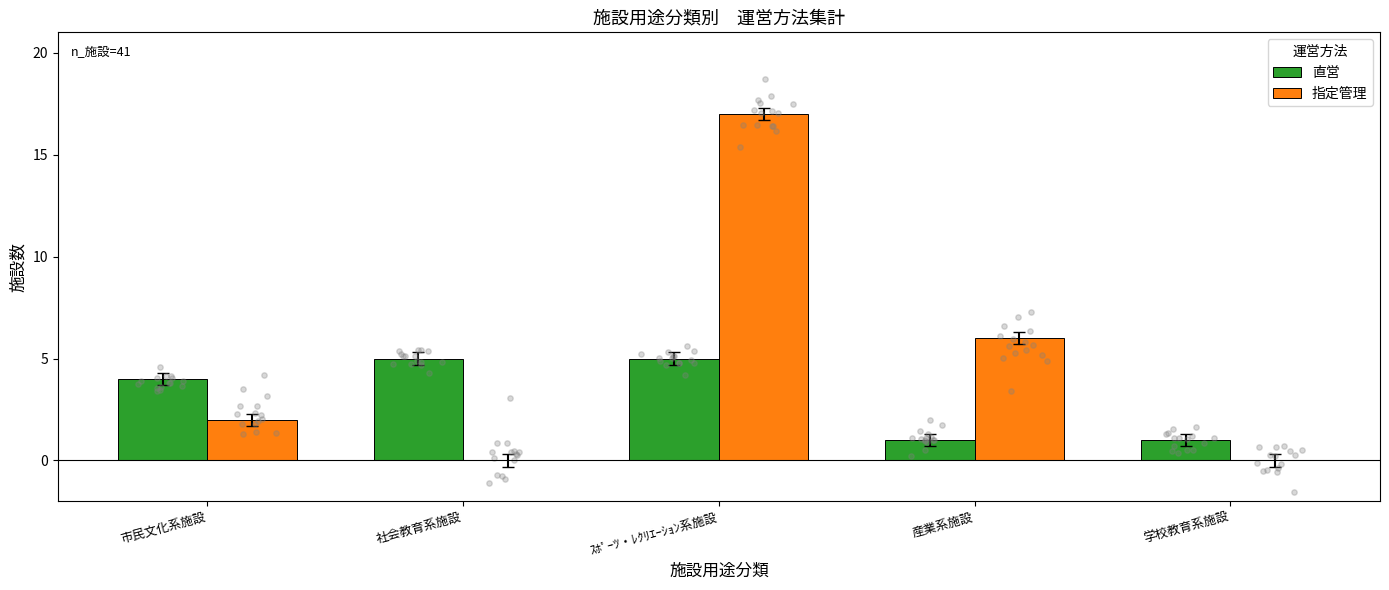

Which series contains the highest Y value?

指定管理